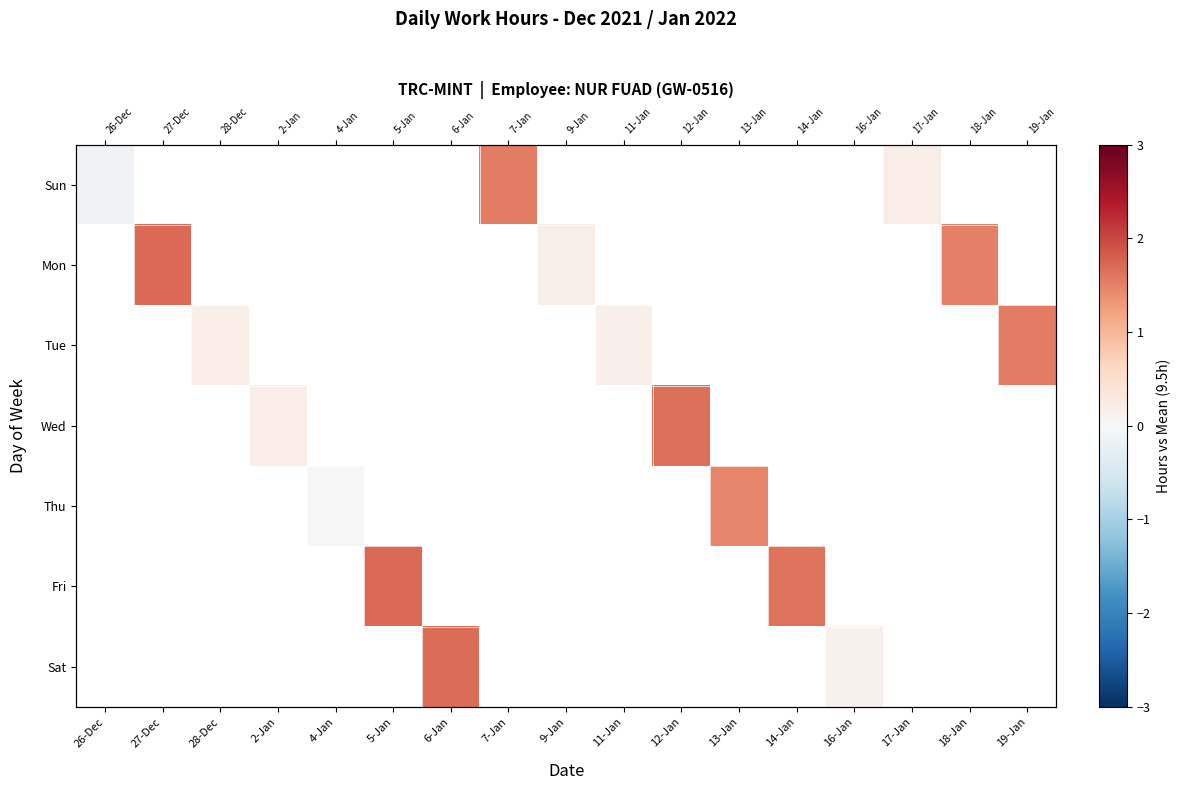

Which series has the largest range (max minus min)?

Sun